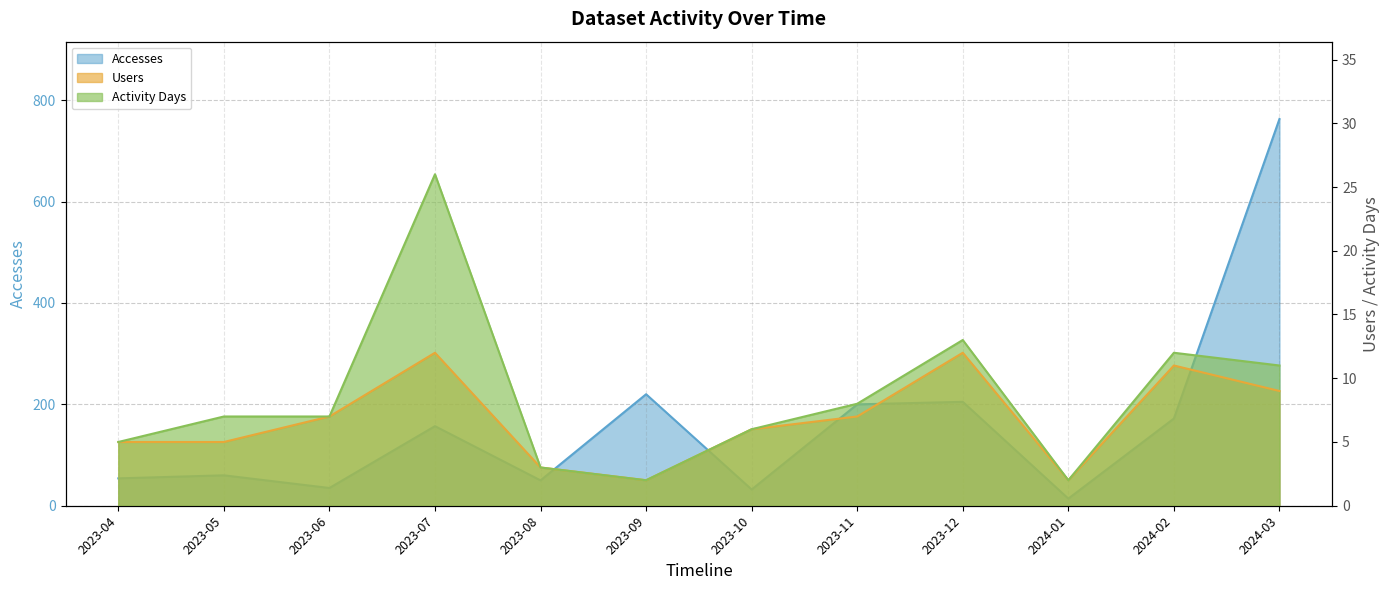

What is the sum of the Accesses values at 2023-08 and 2023-09?

270